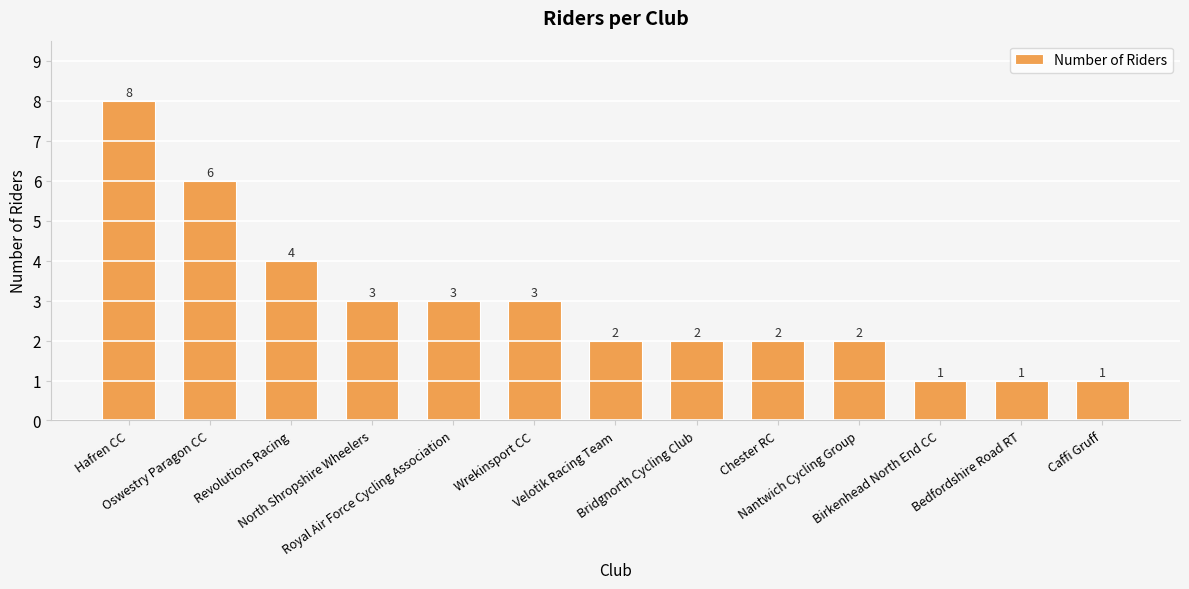

What is the difference between the maximum and minimum values?

7